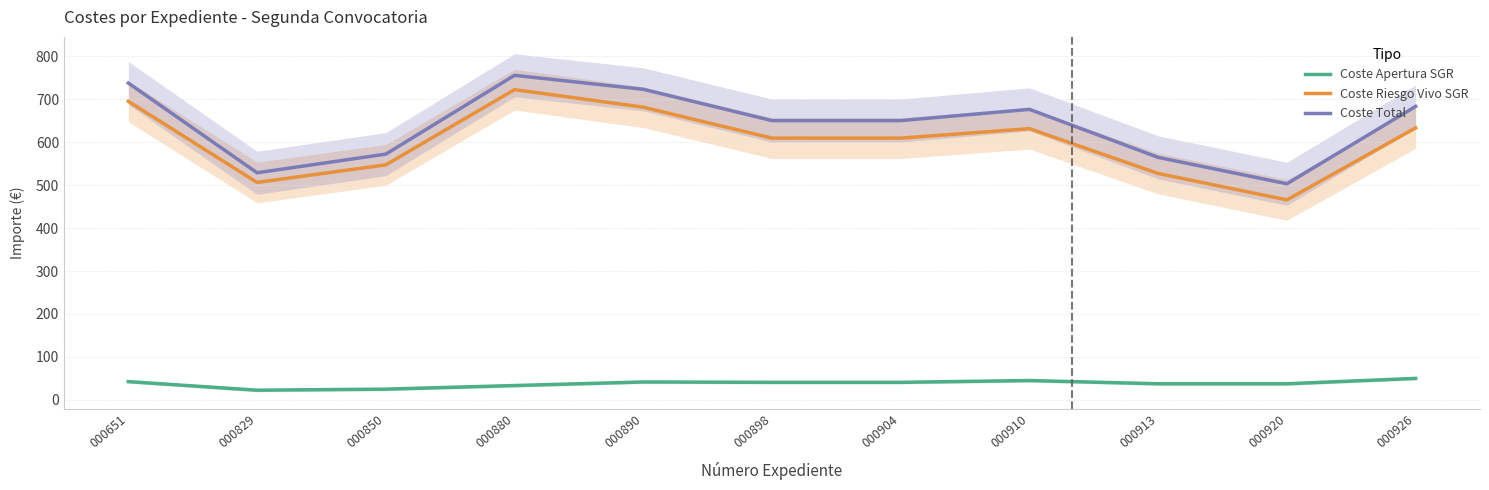

What is the spread (max minus min) of values at 000910?

631.5